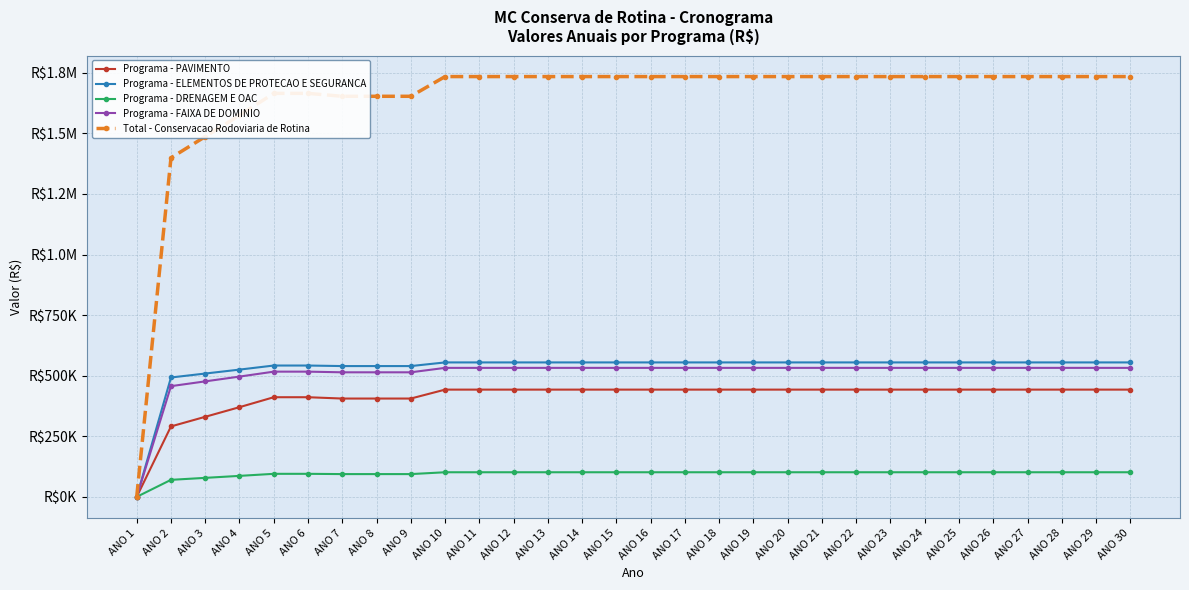

List the series in order of their peak value, highest first.

Total - Conservacao Rodoviaria de Rotina, Programa - ELEMENTOS DE PROTECAO E SEGURANCA, Programa - FAIXA DE DOMINIO, Programa - PAVIMENTO, Programa - DRENAGEM E OAC